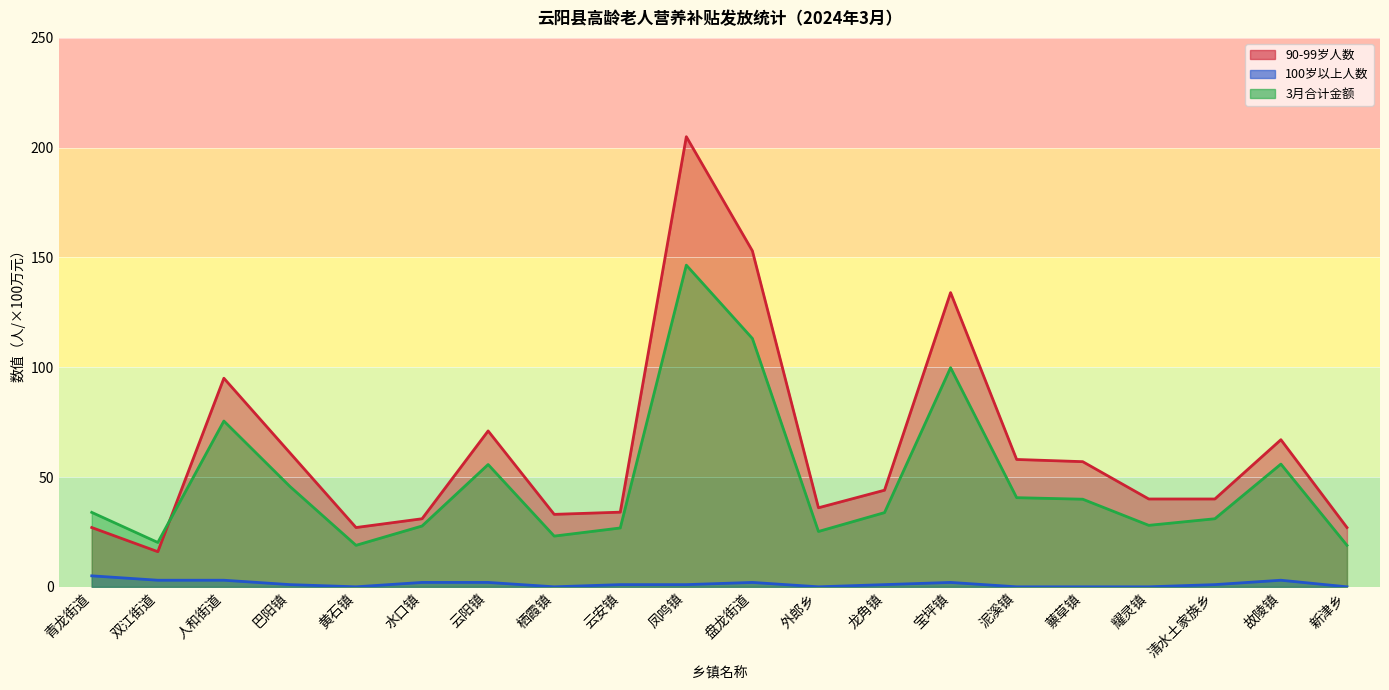

Between 云安镇 and 耀灵镇, which series saw the biggest shift?

90-99岁人数